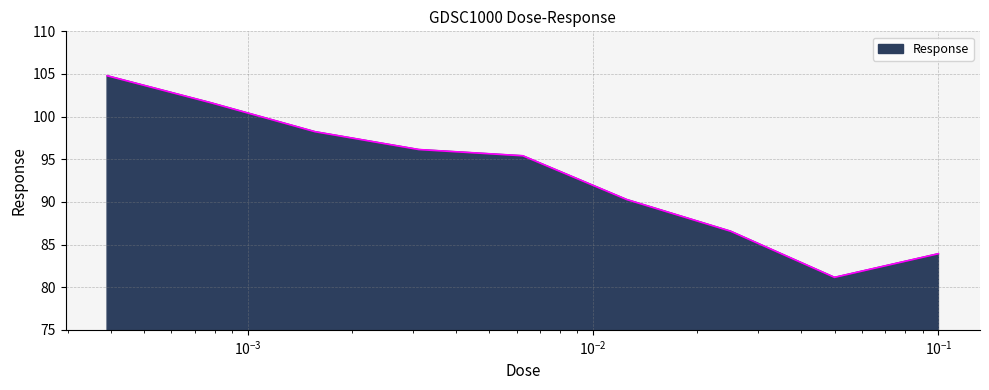

What is the greatest value displayed?

104.8